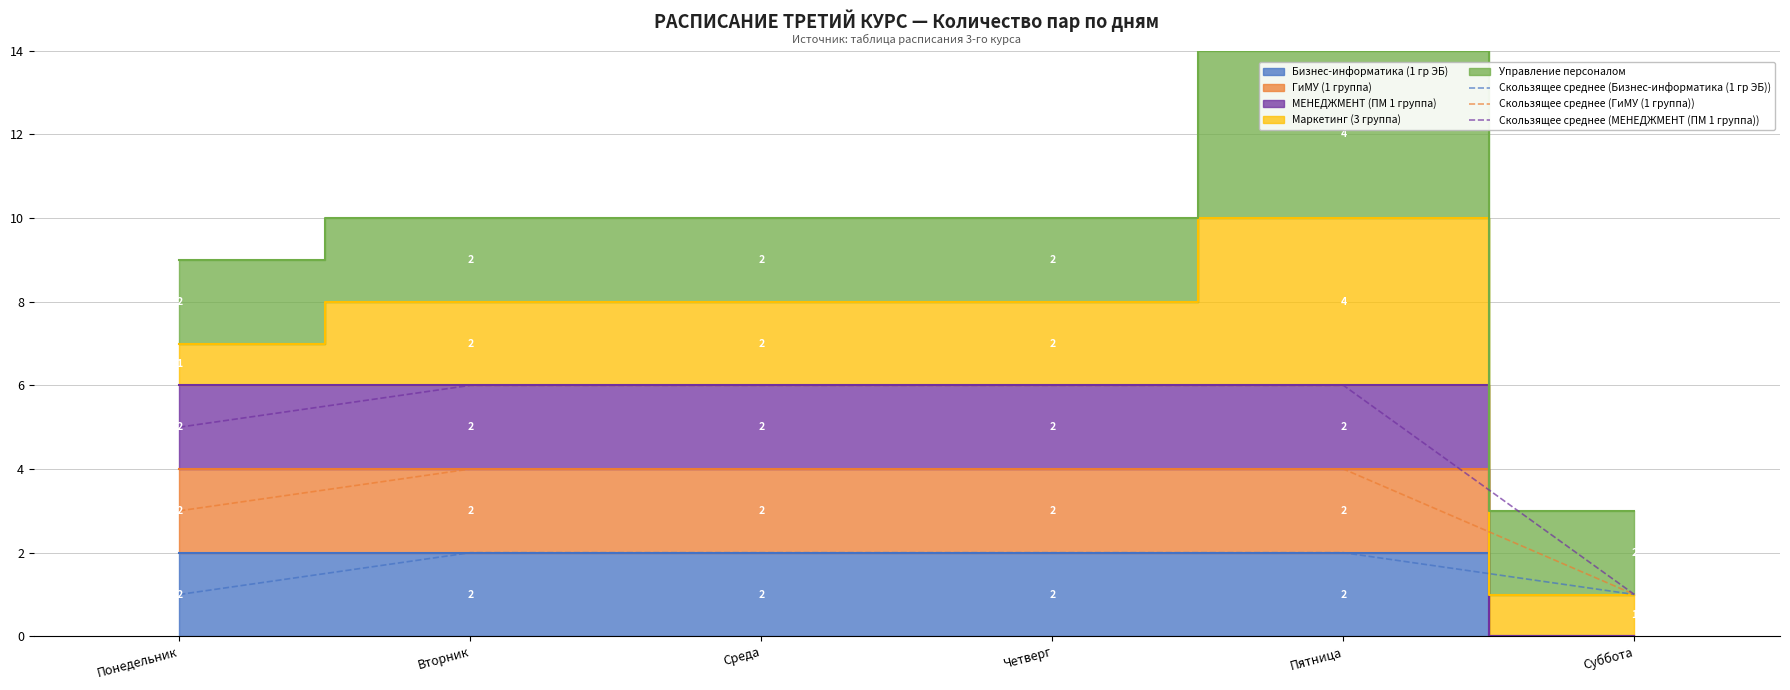

Which series has the widest spread of values?

Скользящее среднее (МЕНЕДЖМЕНТ (ПМ 1 группа))